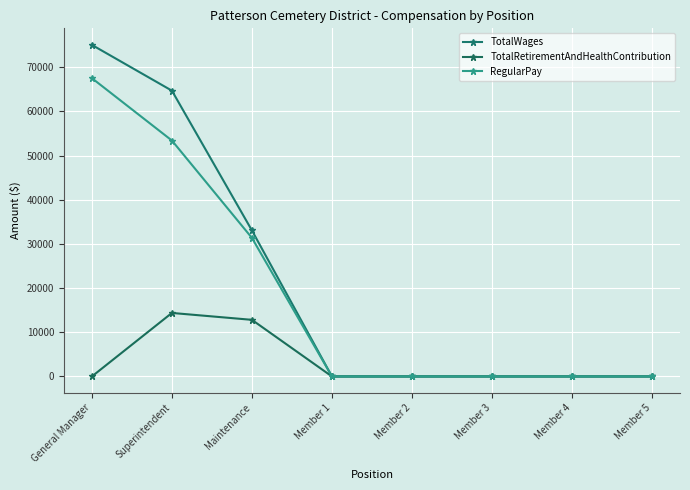

True or false: RegularPay and TotalWages intersect in this chart.

False